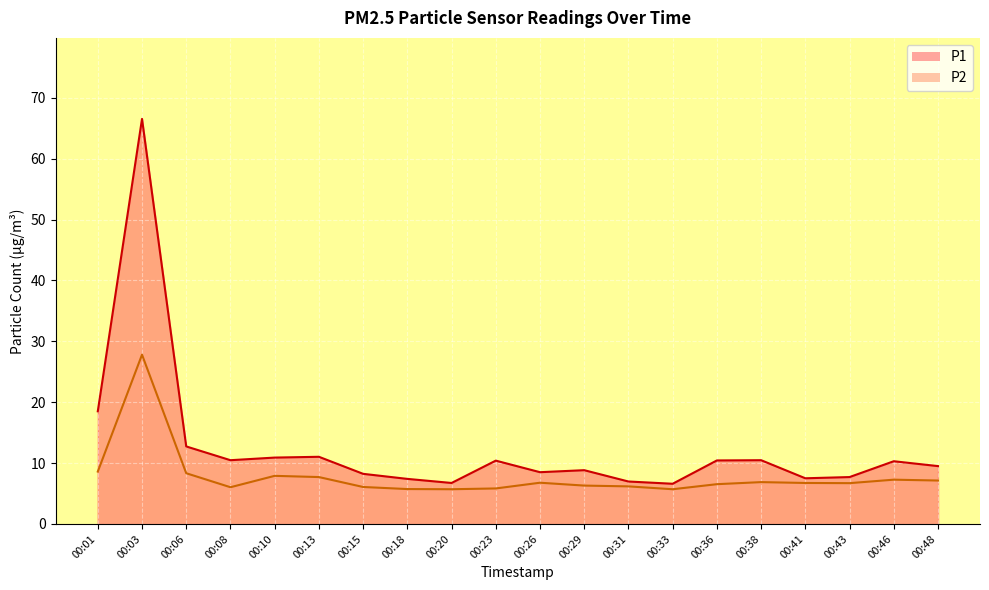

Which series has the largest total across all categories?

P1